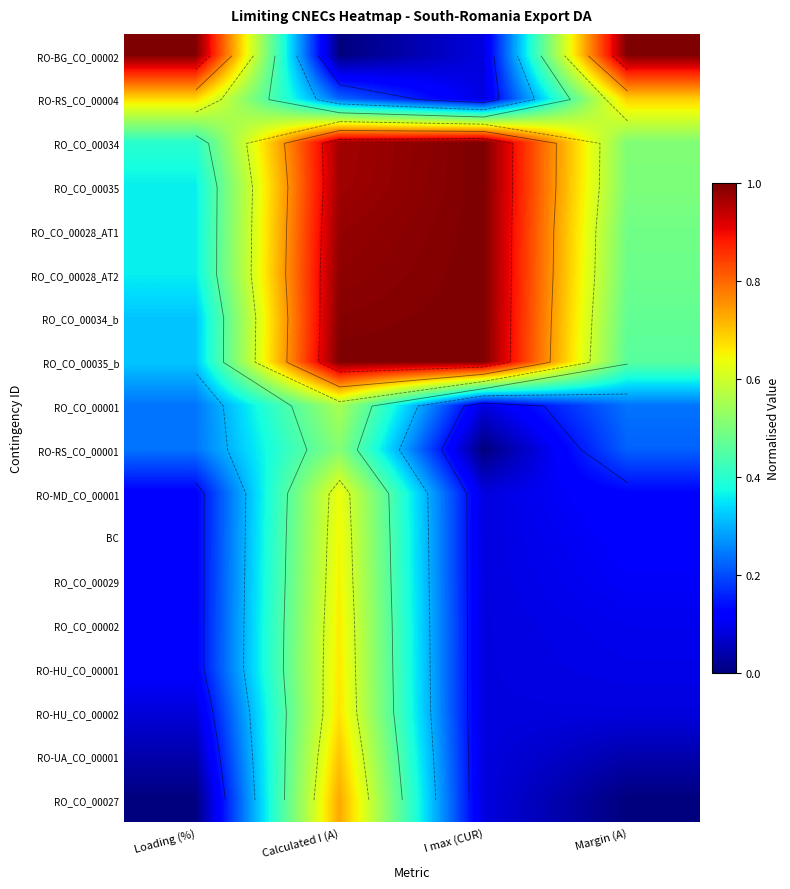

What is the sum of the RO_CO_00034_b values at Calculated I (A) and Margin (A)?

1.5